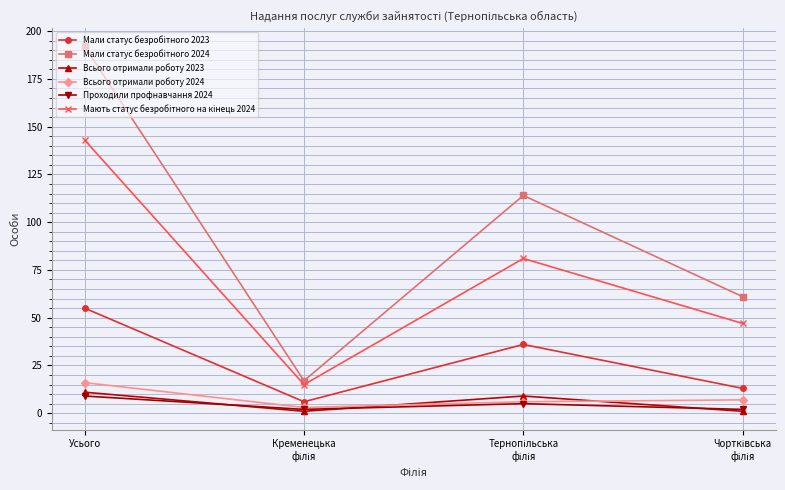

Read the Проходили профнавчання 2024 value at Усього.

9